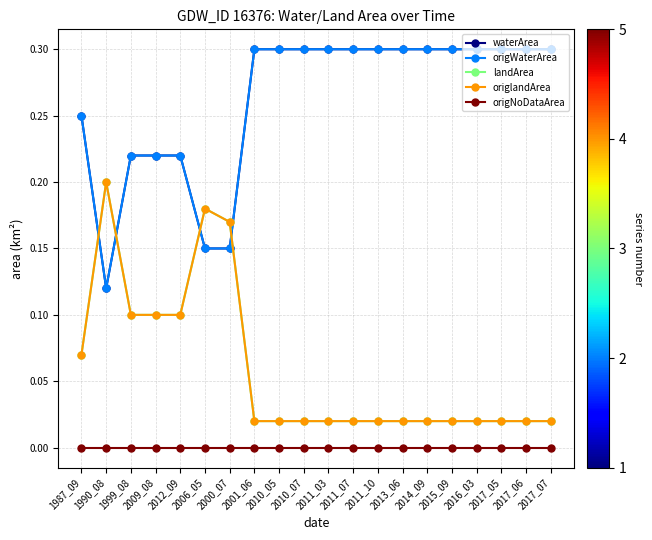

Does the chart have visible grid lines?

Yes